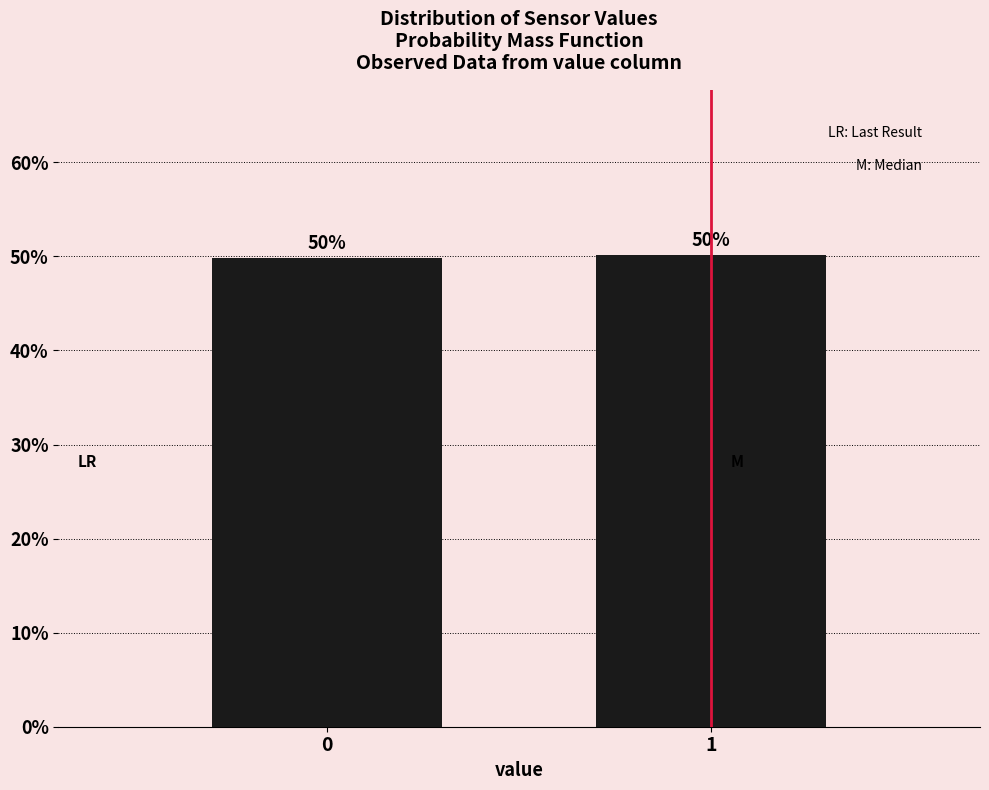

Is it true that the value at 1 is 50.2?

True